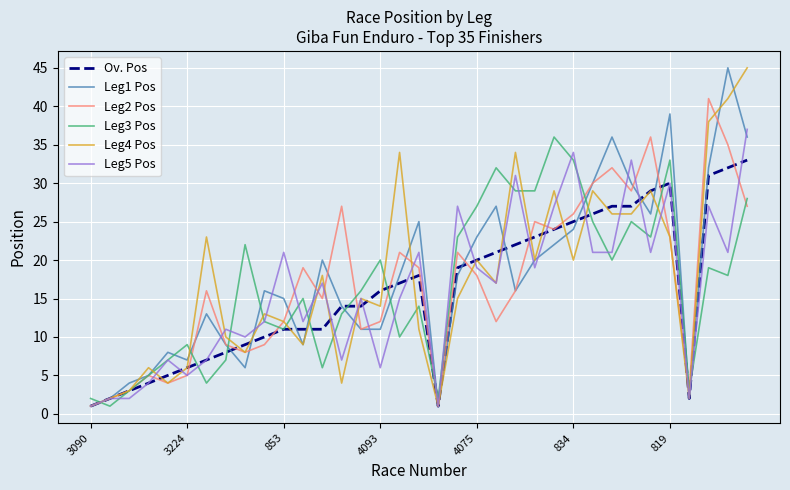

After their last crossing, which series has the higher values: Leg2 Pos or Leg1 Pos?

Leg1 Pos